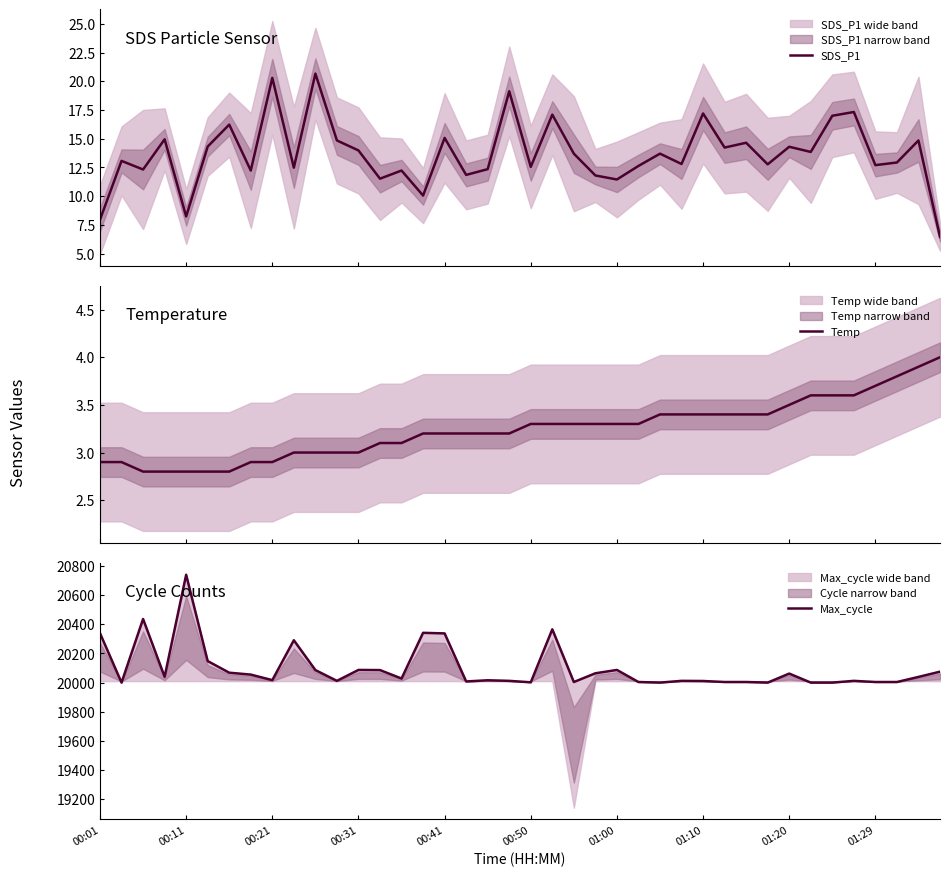

What is the minimum value for SDS_P1?

6.5